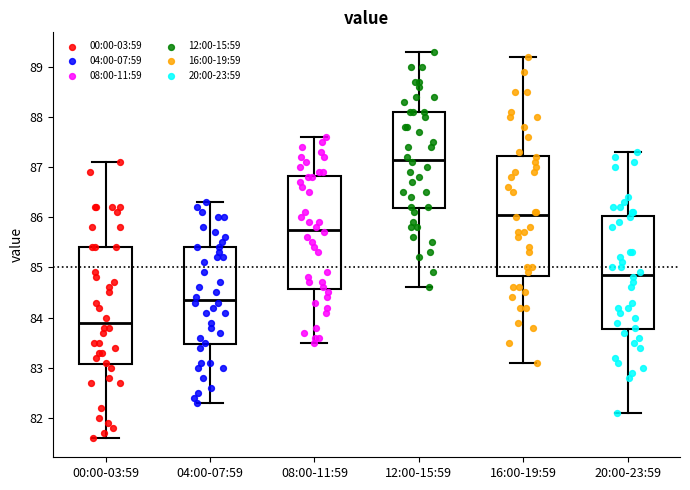

Where is the lower edge of the box for 08:00-11:59 on the y-axis? The values are not printed on the chart, so give them approximately, as read against the axis.

84.6